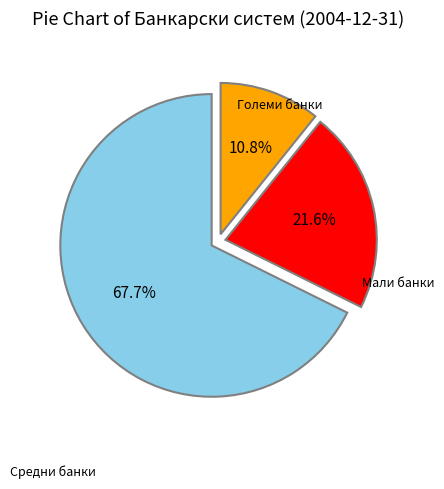

True or false: Средни банки accounts for 10% of the total.

False